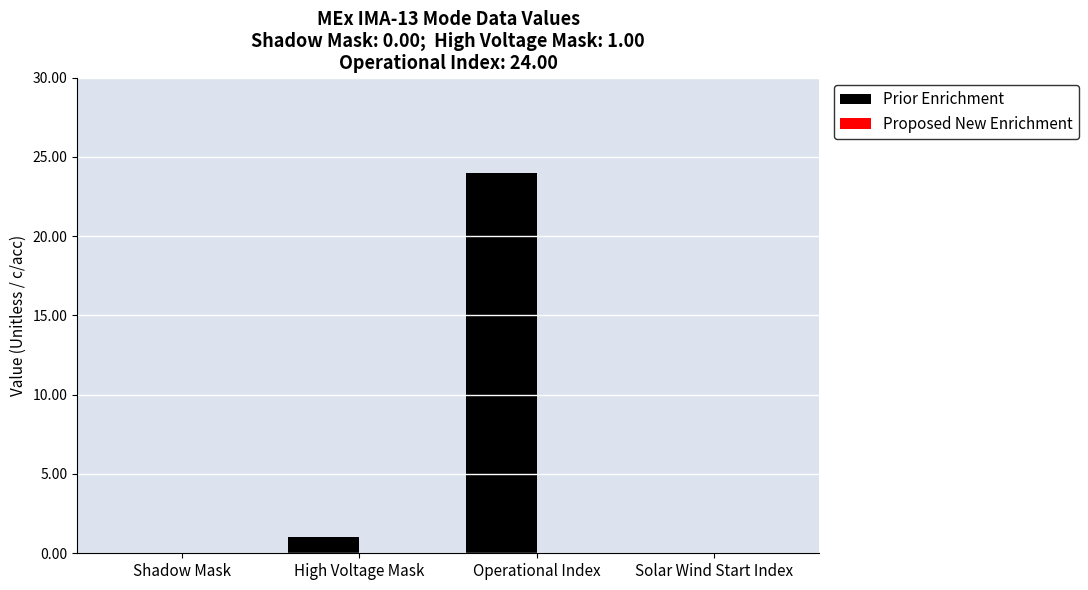

Between Operational Index and Solar Wind Start Index, which is larger?

Operational Index